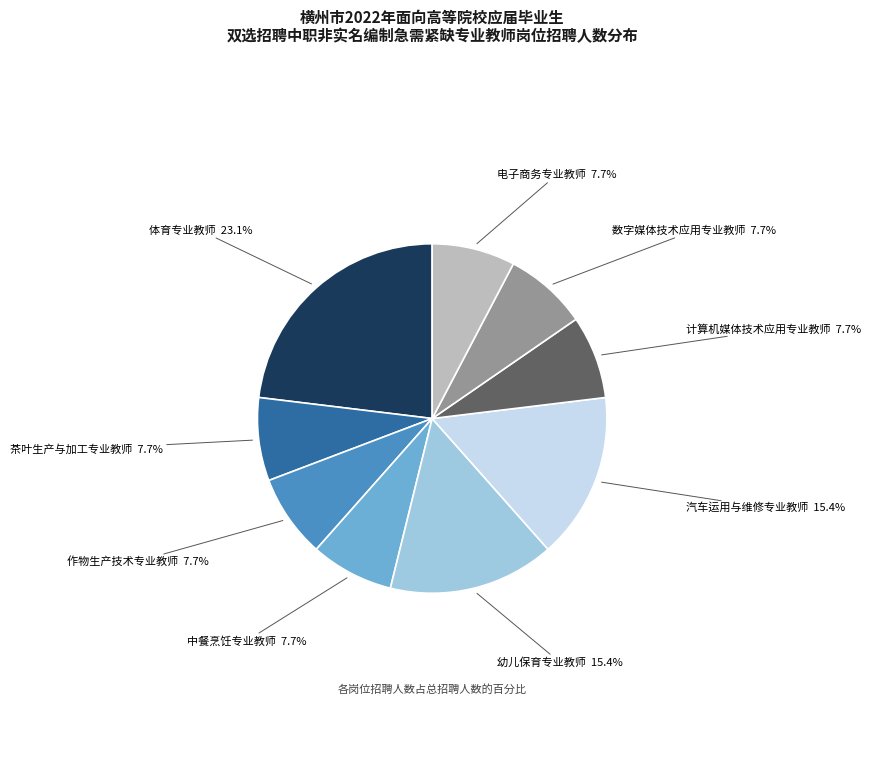

Is there a majority slice in this chart?

No